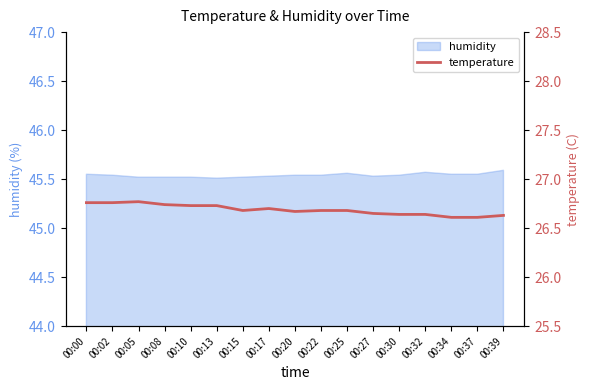

How many lines are shown in the chart?

1